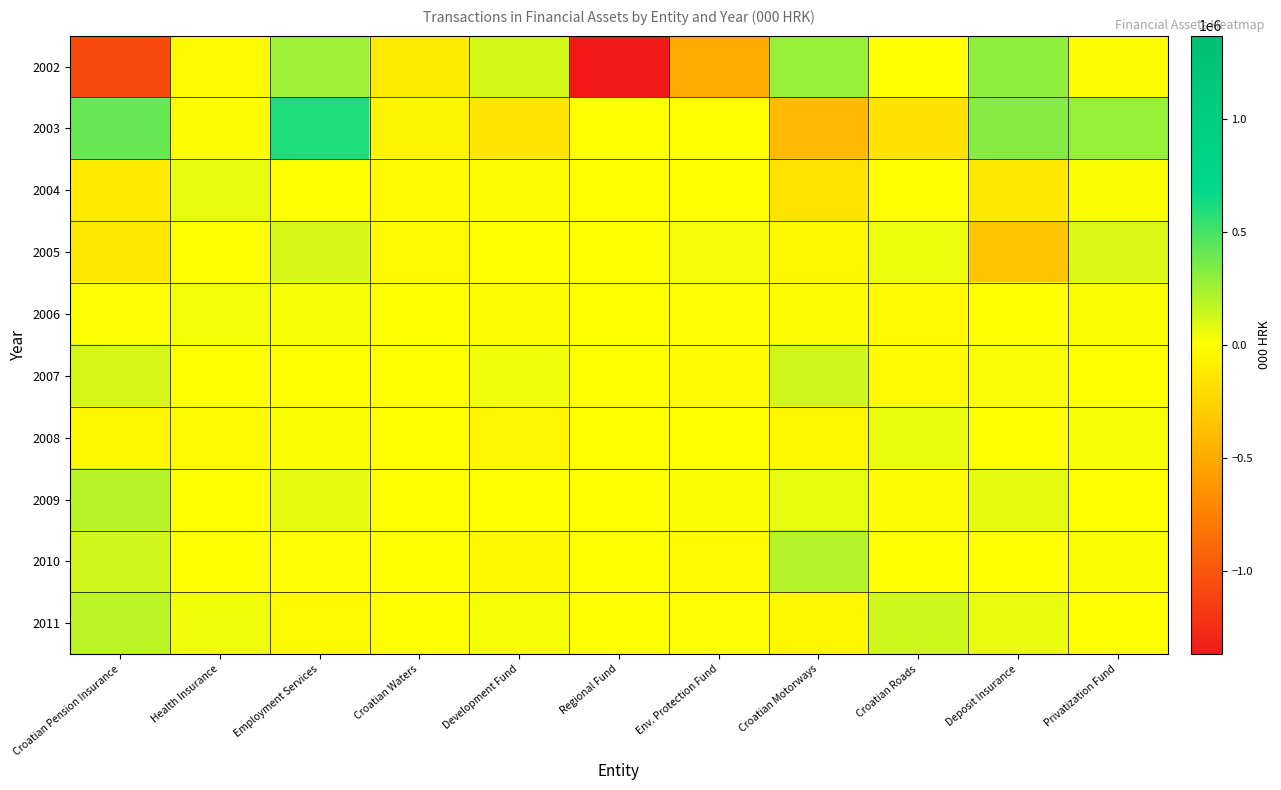

Rank the series by their maximum value, from lowest to highest.

2006, 2008, 2004, 2005, 2007, 2011, 2009, 2010, 2002, 2003